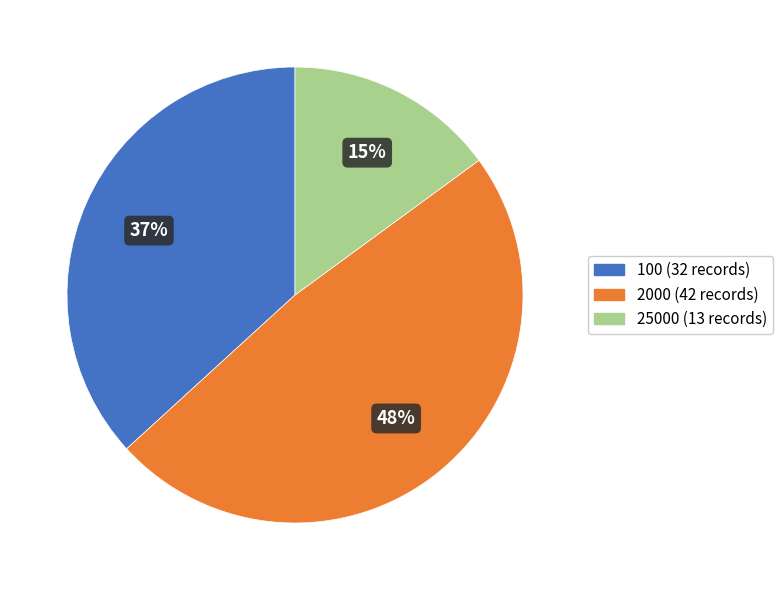

To the nearest percent, what portion does 25000 represent?

15%